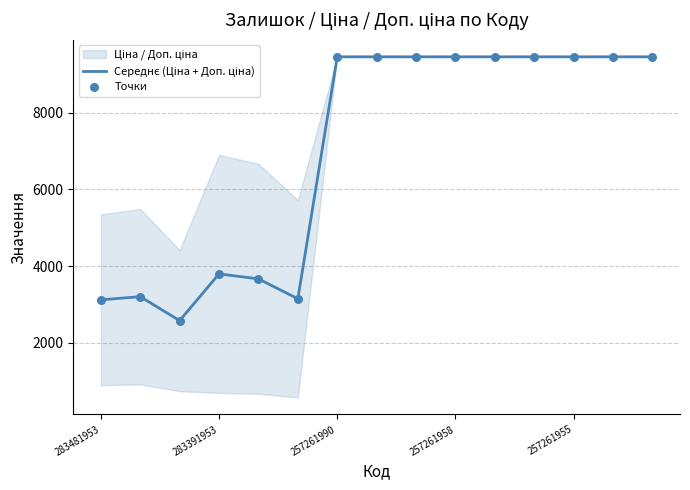

At how many categories does at least one series exceed 4483?

9